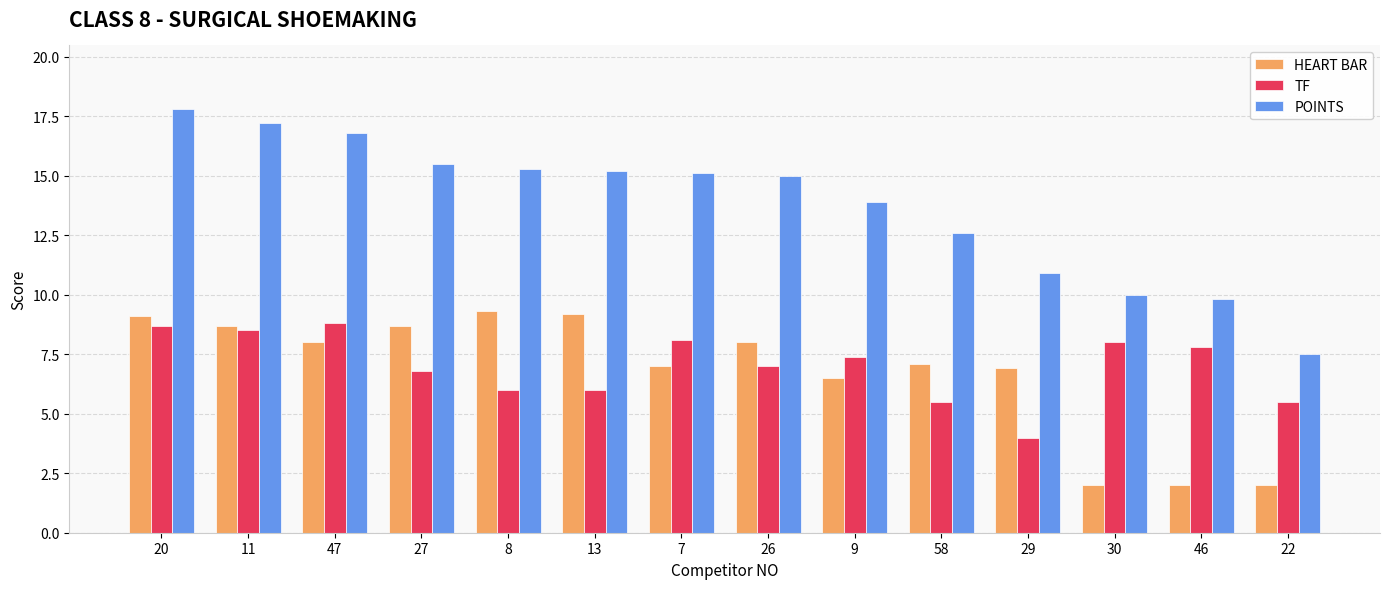

Is it true that HEART BAR equals 8.0 at 26?

True